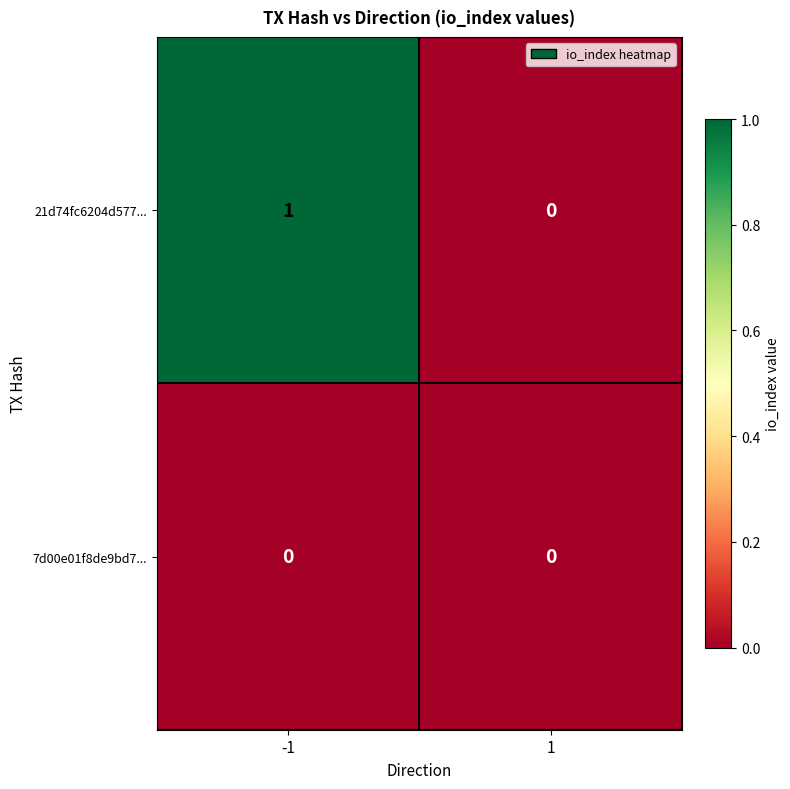

How many values in 21d74fc6204d577... are above zero?

1